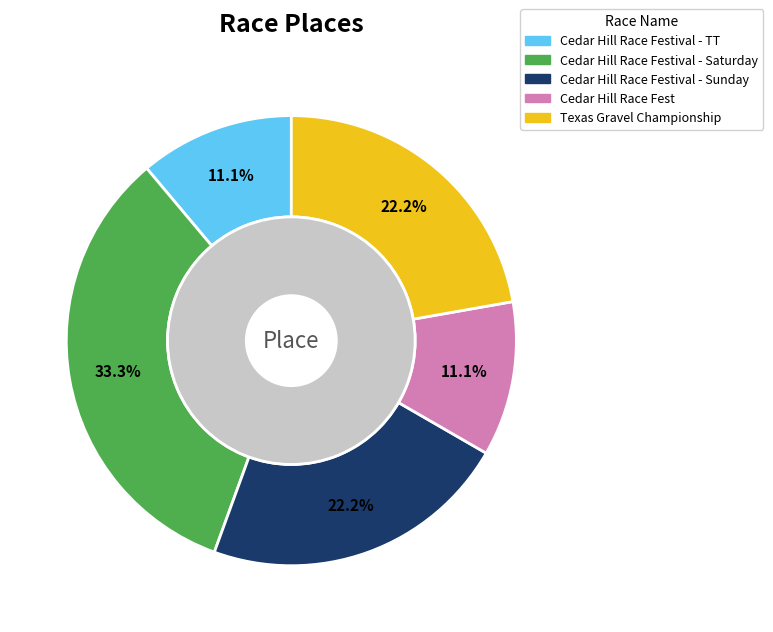

How many slices are in this pie chart?

5